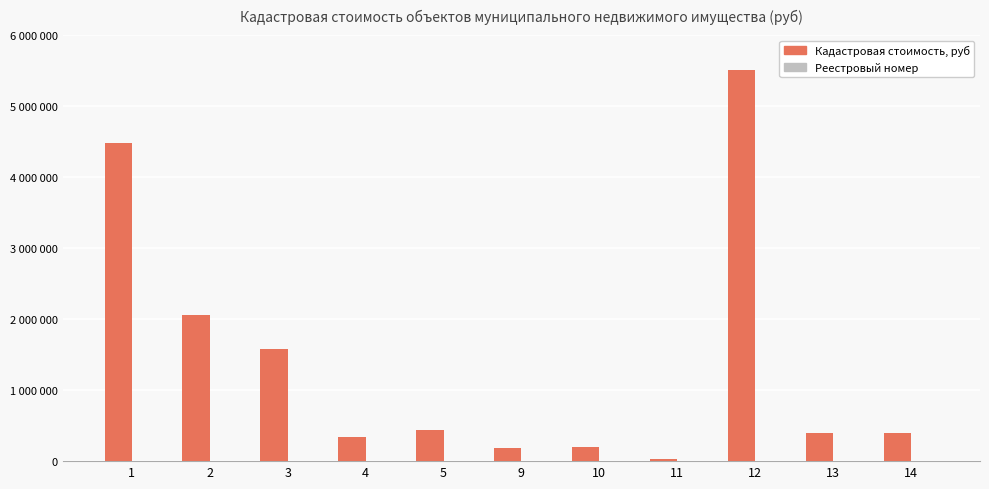

What is the difference between the highest and lowest values at 1?

4486583.8